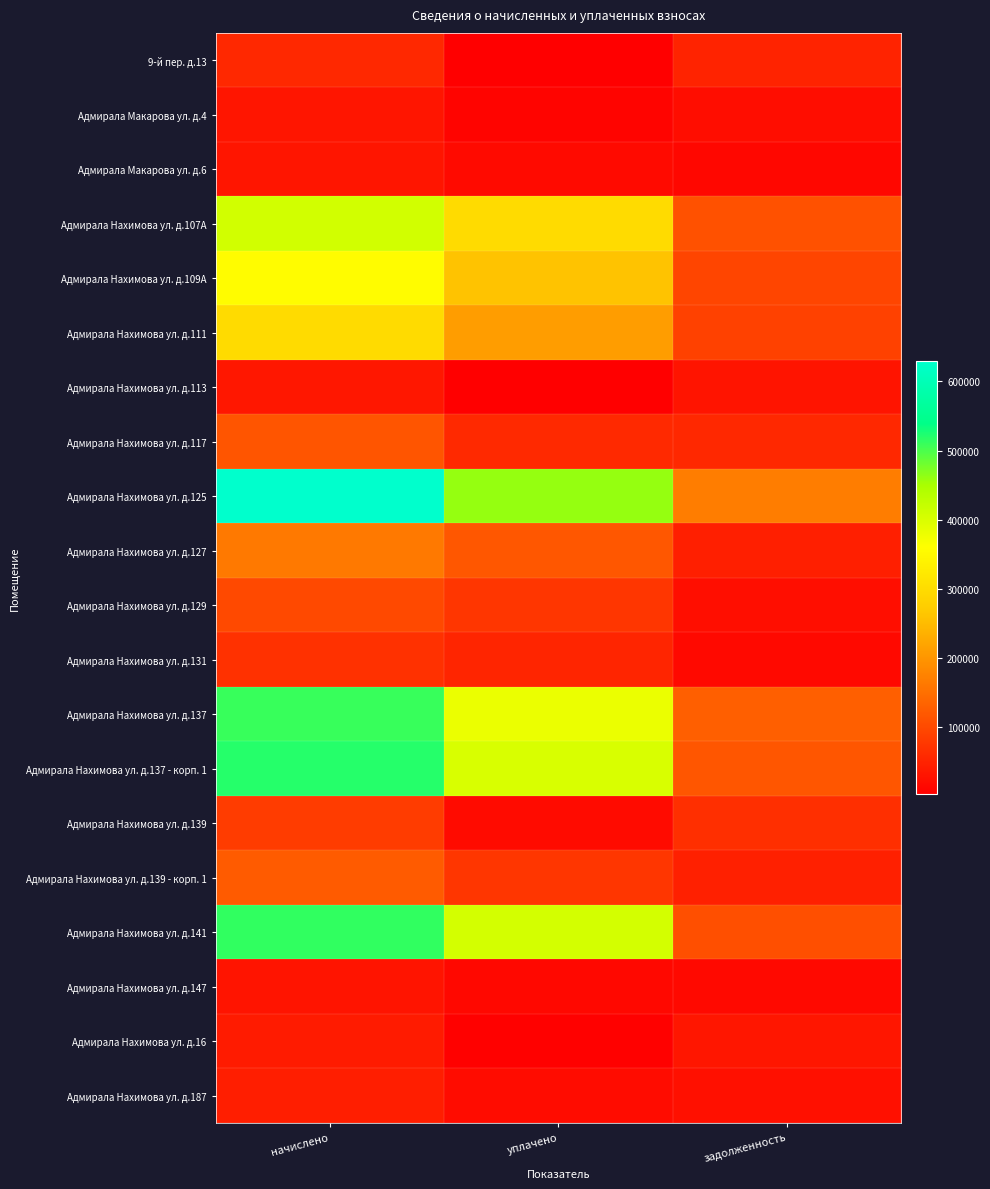

Reading left to right, list all the values displayed in this chart.

9-й пер. д.13: начислено=55745.6	уплачено=5286.4	задолженность=50459.2
Адмирала Макарова ул. д.4: начислено=31721.6	уплачено=9962.4	задолженность=21759.2
Адмирала Макарова ул. д.6: начислено=31050.0	уплачено=17556.0	задолженность=13494.0
Адмирала Нахимова ул. д.107А: начислено=408360.4	уплачено=298051.8	задолженность=110308.6
Адмирала Нахимова ул. д.109А: начислено=355837.6	уплачено=260060.4	задолженность=95777.2
Адмирала Нахимова ул. д.111: начислено=298494.0	уплачено=209672.4	задолженность=88821.6
Адмирала Нахимова ул. д.113: начислено=33790.7	уплачено=2919.0	задолженность=30871.6
Адмирала Нахимова ул. д.117: начислено=116527.2	уплачено=58929.6	задолженность=57597.6
Адмирала Нахимова ул. д.125: начислено=628903.6	уплачено=460786.5	задолженность=168117.1
Адмирала Нахимова ул. д.127: начислено=162858.4	уплачено=118000.4	задолженность=44858.0
Адмирала Нахимова ул. д.129: начислено=99590.0	уплачено=76118.8	задолженность=23471.2
Адмирала Нахимова ул. д.131: начислено=68162.8	уплачено=52889.2	задолженность=15273.6
Адмирала Нахимова ул. д.137: начислено=509361.6	уплачено=381568.9	задолженность=127792.7
Адмирала Нахимова ул. д.137 - корп. 1: начислено=519137.6	уплачено=401474.3	задолженность=117663.3
Адмирала Нахимова ул. д.139: начислено=83426.5	уплачено=18147.9	задолженность=65278.6
Адмирала Нахимова ул. д.139 - корп. 1: начислено=122774.0	уплачено=75871.2	задолженность=46902.8
Адмирала Нахимова ул. д.141: начислено=513056.4	уплачено=405570.5	задолженность=107485.9
Адмирала Нахимова ул. д.147: начислено=30304.8	уплачено=14210.8	задолженность=16094.0
Адмирала Нахимова ул. д.16: начислено=38460.0	уплачено=5556.0	задолженность=32904.0
Адмирала Нахимова ул. д.187: начислено=44298.0	уплачено=19146.4	задолженность=25151.6